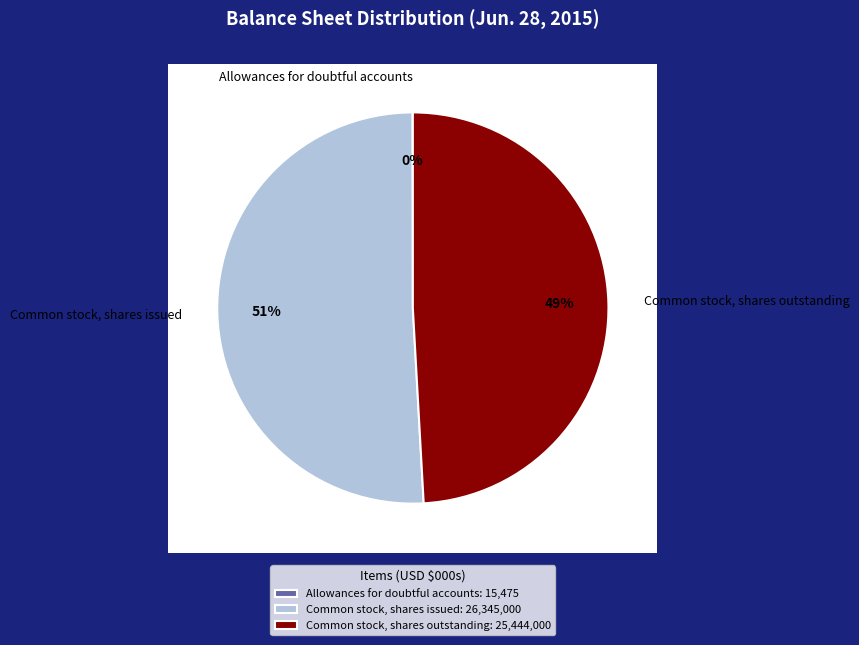

To the nearest percent, what is the average slice percentage?

33%